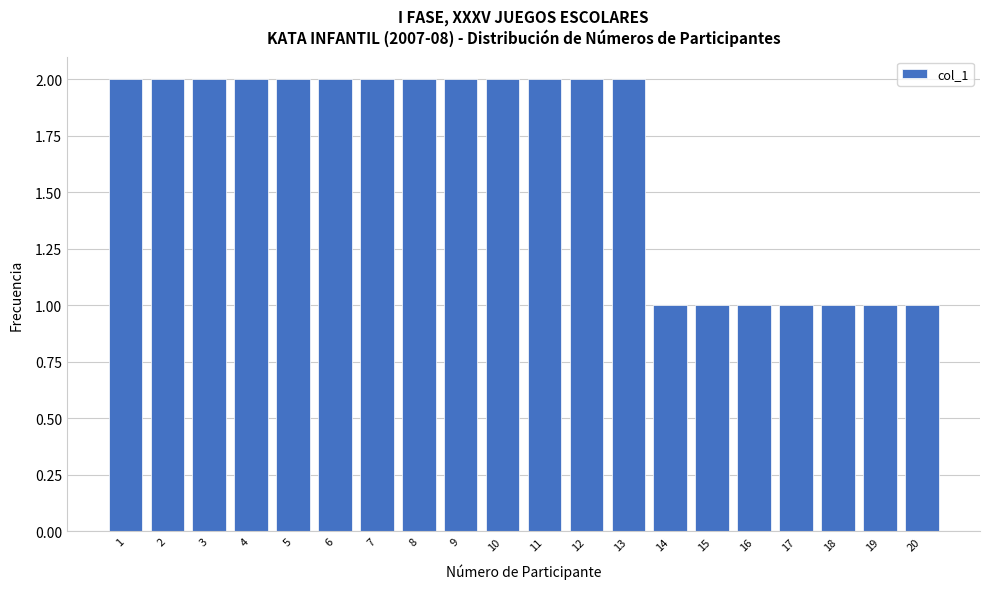

Reading left to right, extract all data points from this chart.

2	2	2	2	2	2	2	2	2	2	2	2	2	1	1	1	1	1	1	1